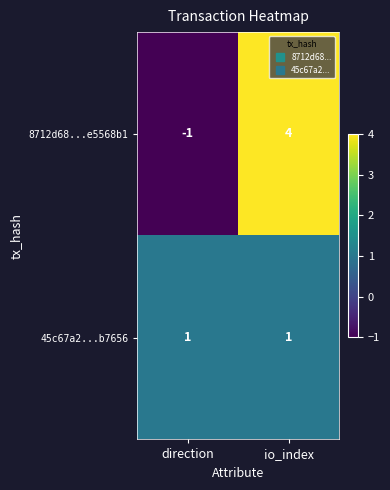

What is the sum of all 8712d68...e5568b1 values?

3